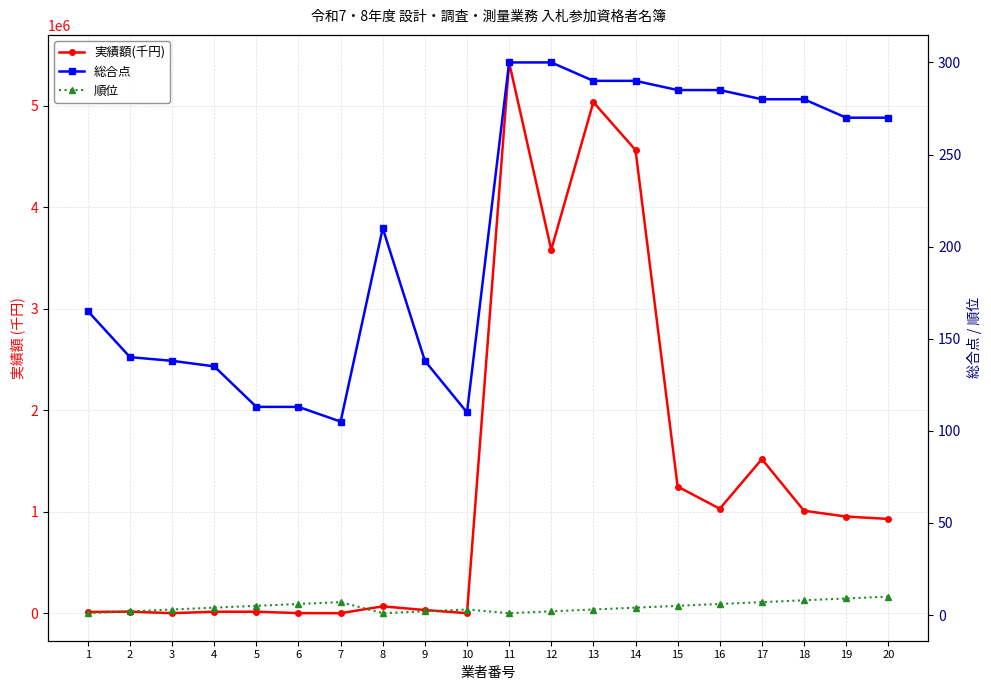

How many data points in 総合点 are less than 270?

10